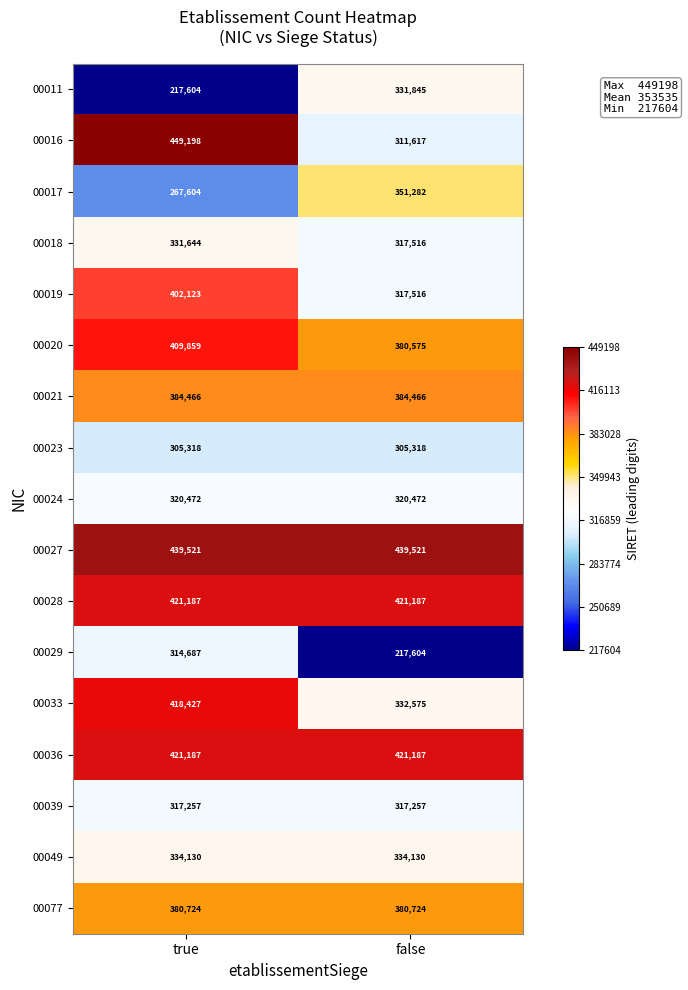

How many series are shown in this chart?

17